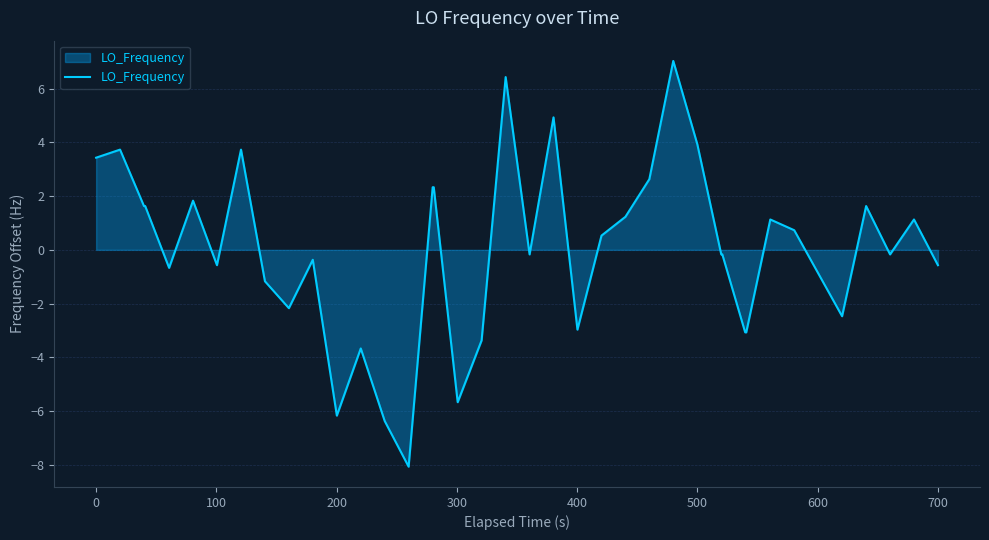

What is the maximum value shown in the chart?

7.0